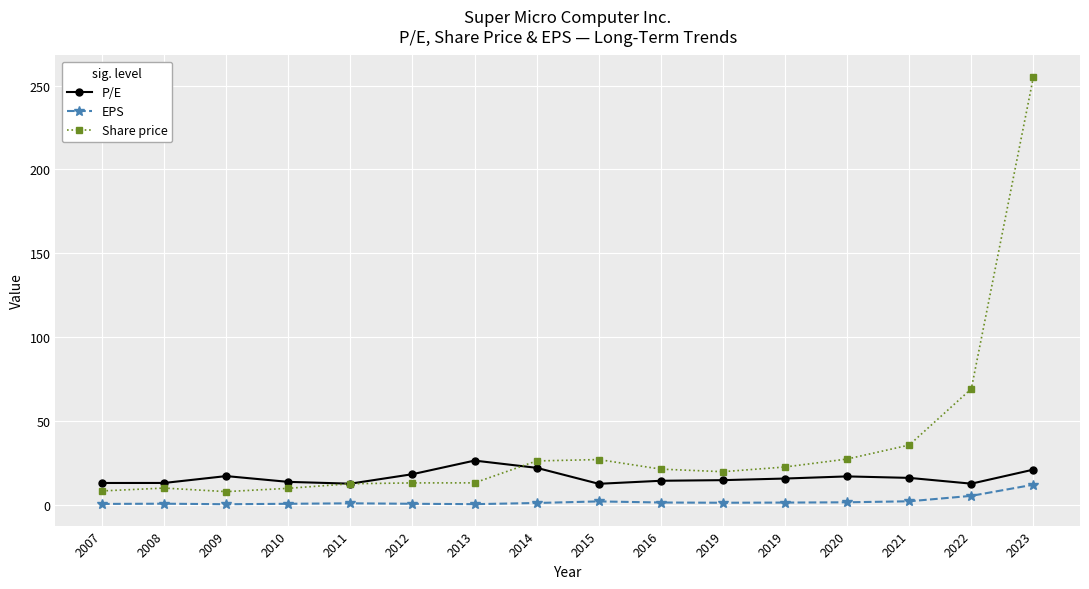

Reading right to left, what are all the values shown in this chart?

P/E: 2023=21.1	2022=12.7	2021=16.2	2020=17.0	2019=15.8	2019=14.8	2016=14.4	2015=12.6	2014=22.1	2013=26.5	2012=18.4	2011=12.7	2010=13.8	2009=17.2	2008=13.1	2007=13.1
EPS: 2023=12.1	2022=5.5	2021=2.2	2020=1.6	2019=1.4	2019=1.3	2016=1.5	2015=2.1	2014=1.2	2013=0.5	2012=0.7	2011=1.0	2010=0.7	2009=0.5	2008=0.8	2007=0.6
Share price: 2023=255.2	2022=69.3	2021=35.7	2020=27.4	2019=22.6	2019=19.9	2016=21.4	2015=27.1	2014=26.3	2013=13.2	2012=13.2	2011=12.7	2010=9.9	2009=8.0	2008=10.1	2007=8.4